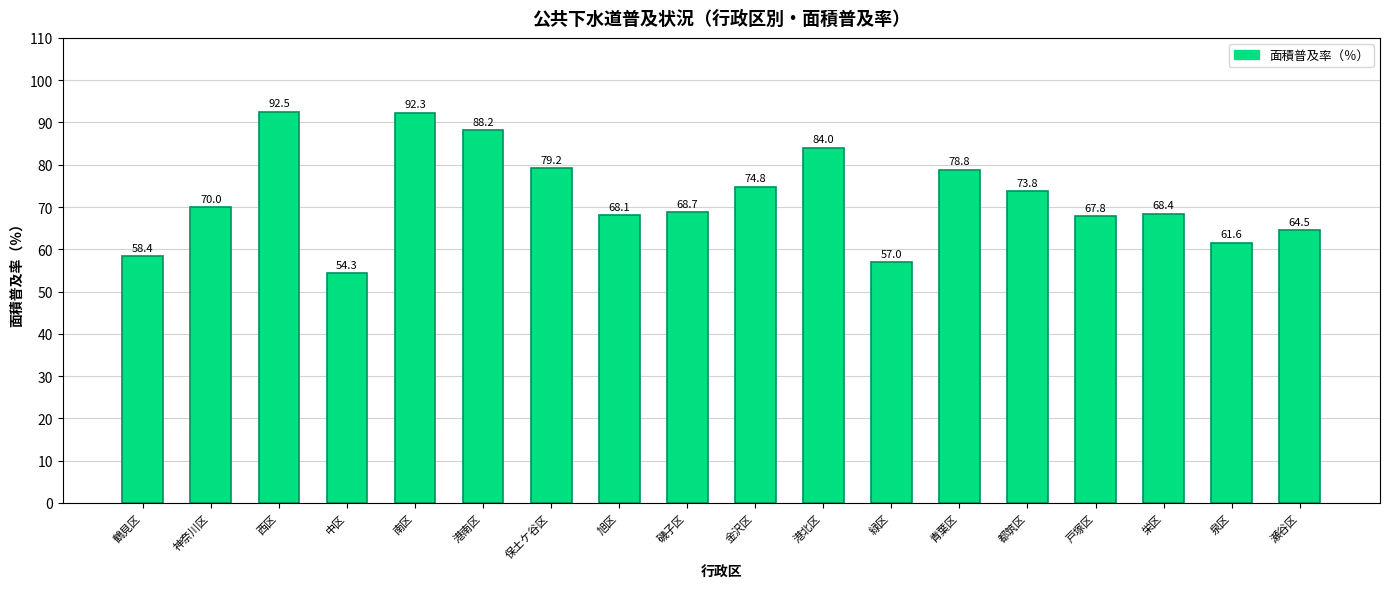

Where is the data nearest to the value 73?

都筑区